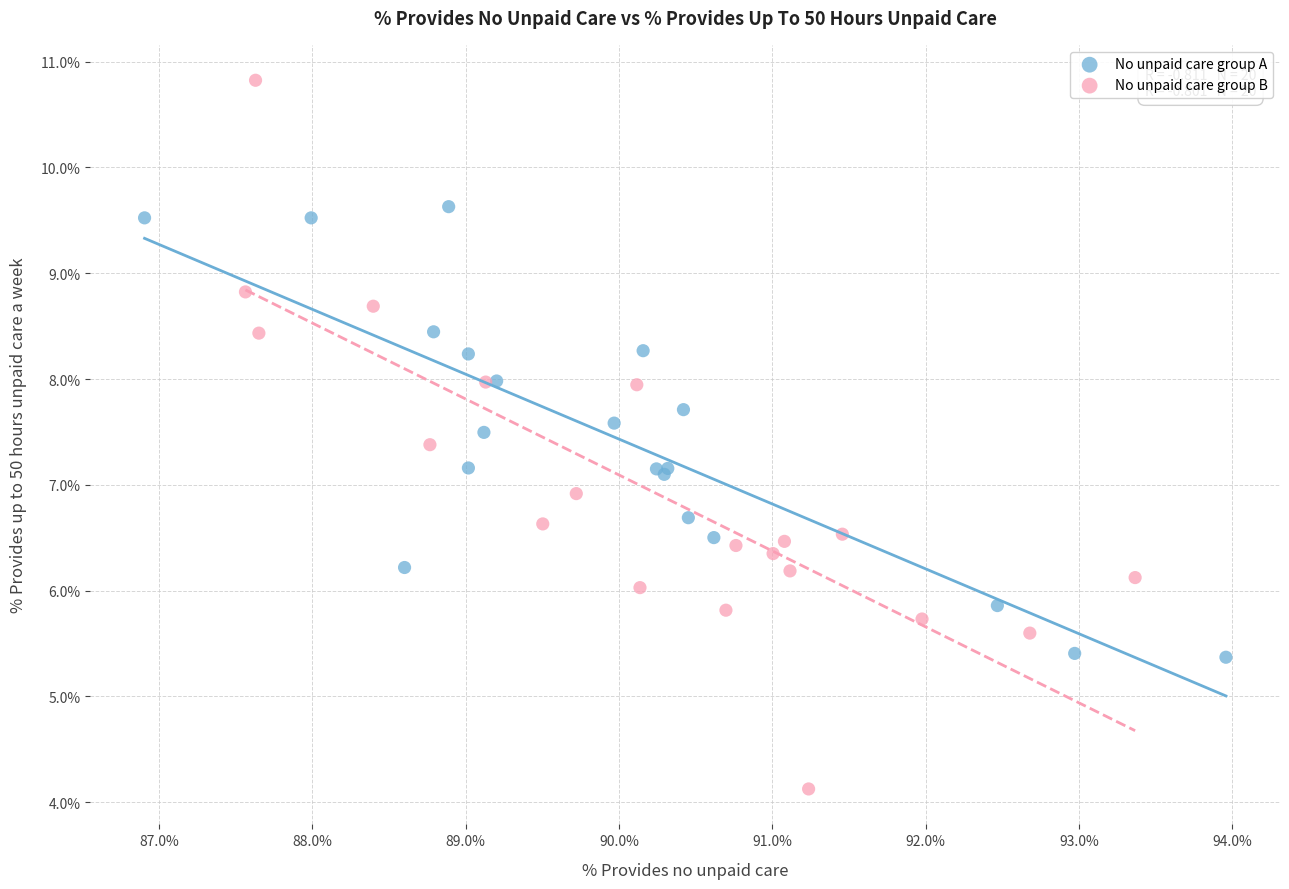

Which series reaches the minimum Y coordinate?

No unpaid care group B